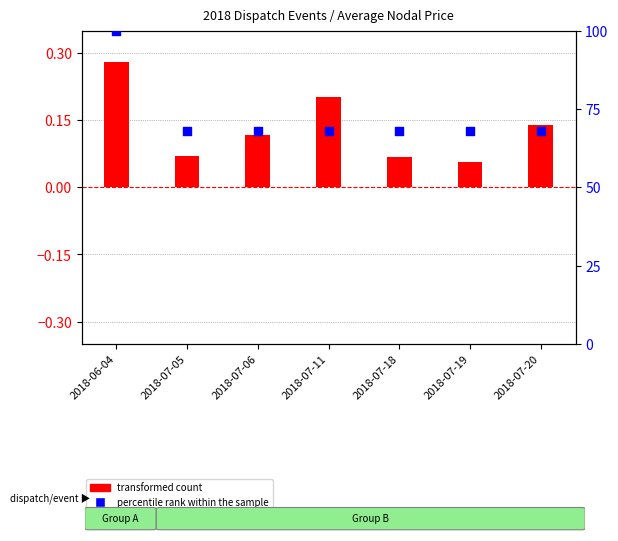

What is the total value across all series at 2018-07-06?

68.0